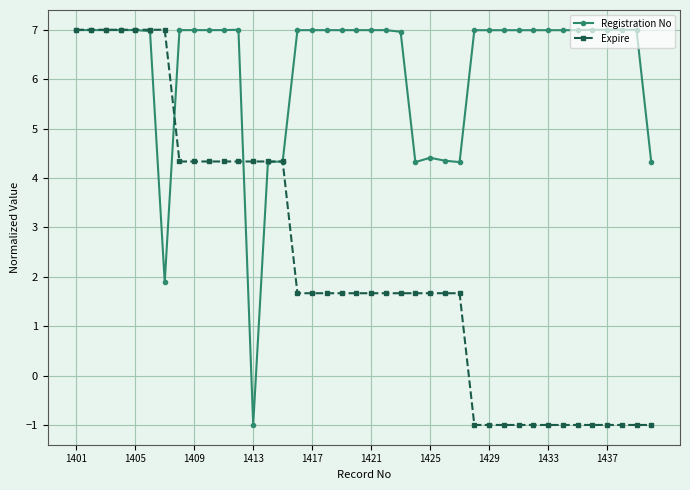

True or false: Registration No and Expire intersect in this chart.

True